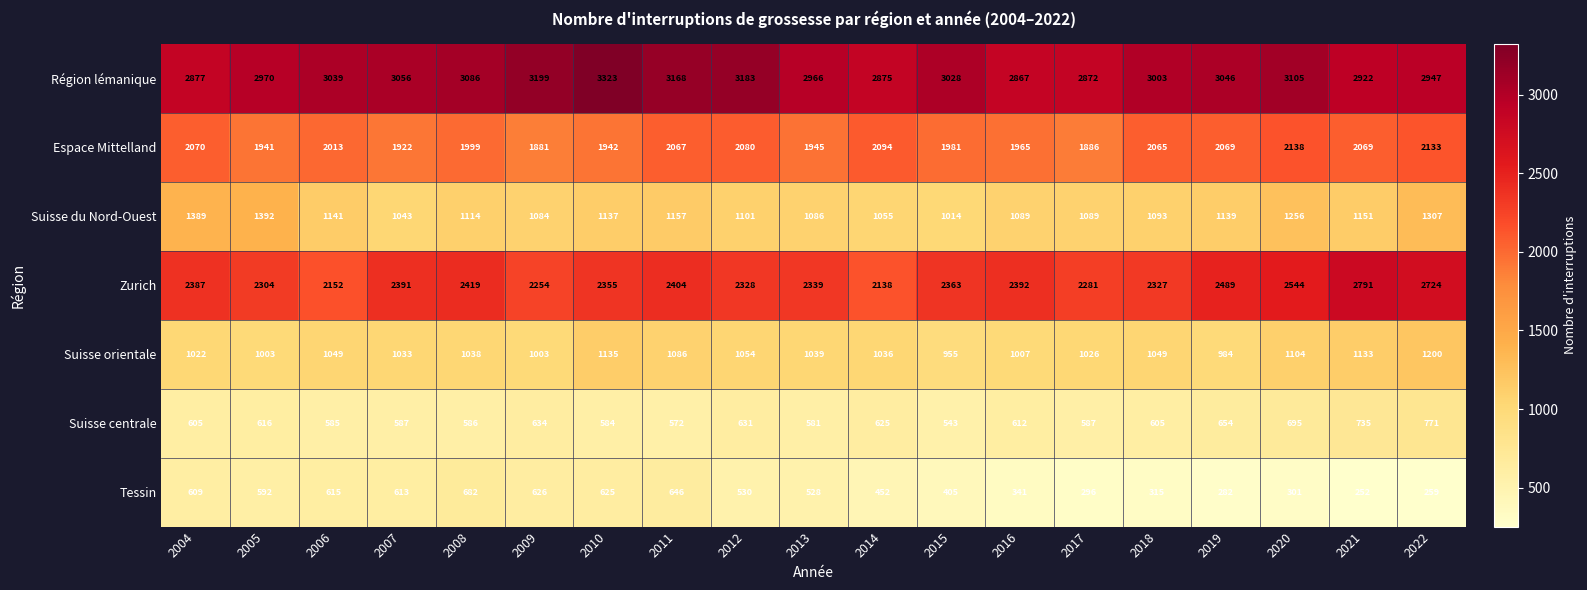

Which series has the largest total across all categories?

Région lémanique